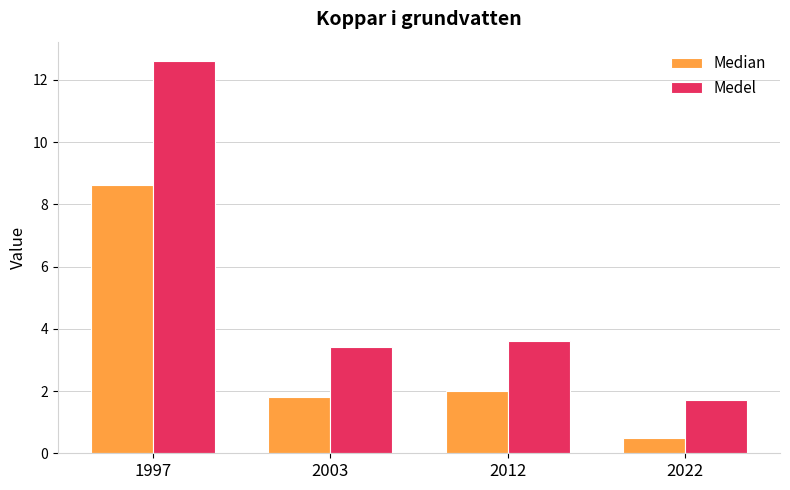

Rank the series by their maximum value, from lowest to highest.

Median, Medel